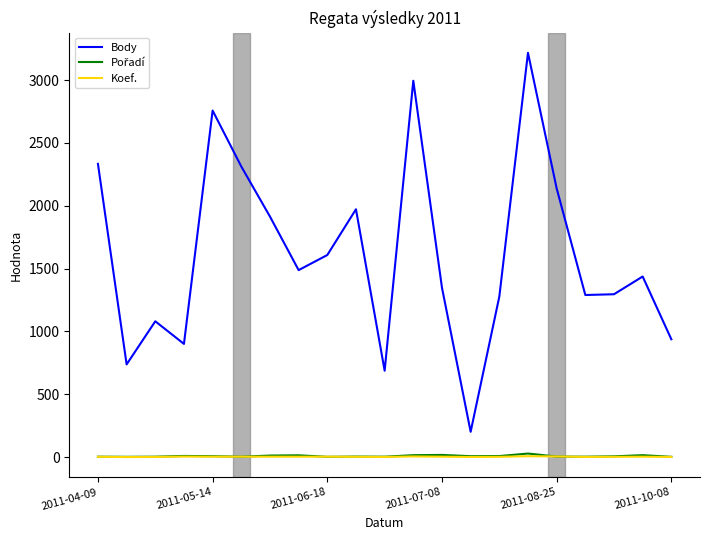

At how many categories does at least one series exceed 3176?

1